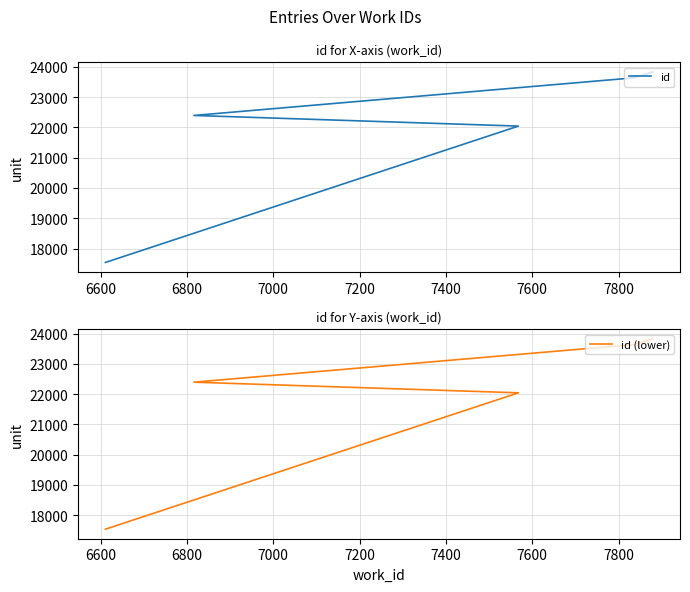

What is the total value across all series at 6800?

44788